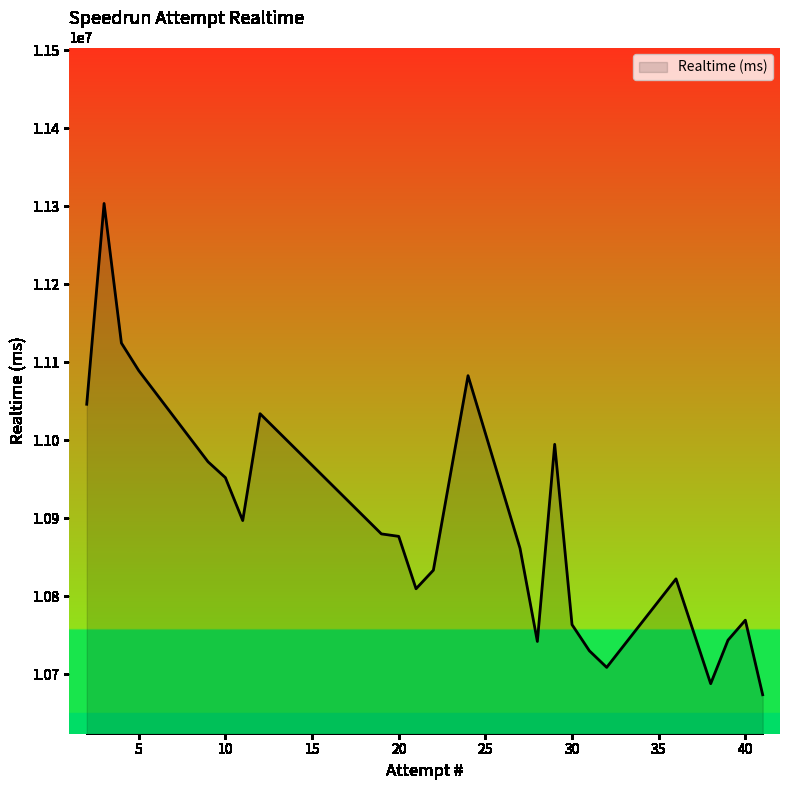

What is the maximum value shown in the chart?

11303777